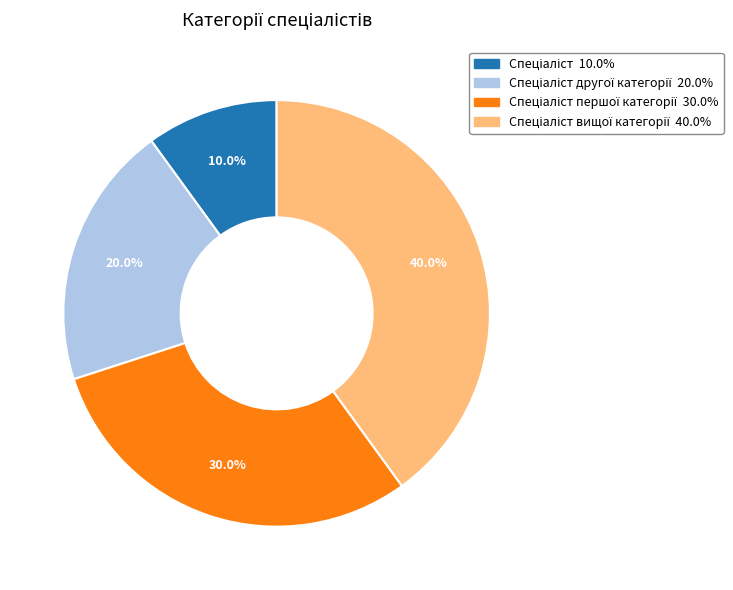

Is there a majority slice in this chart?

No